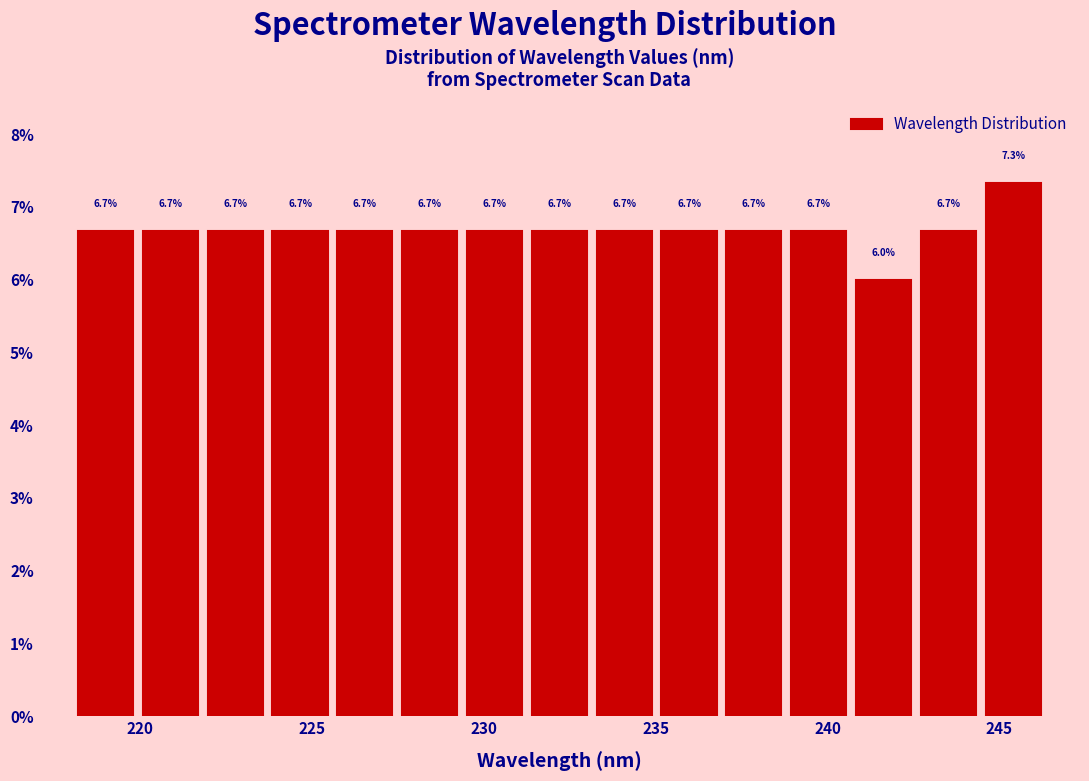

Around what value on the x-axis is the tallest bar? Give the approximate position of its centre, as read against the axis.

245.5